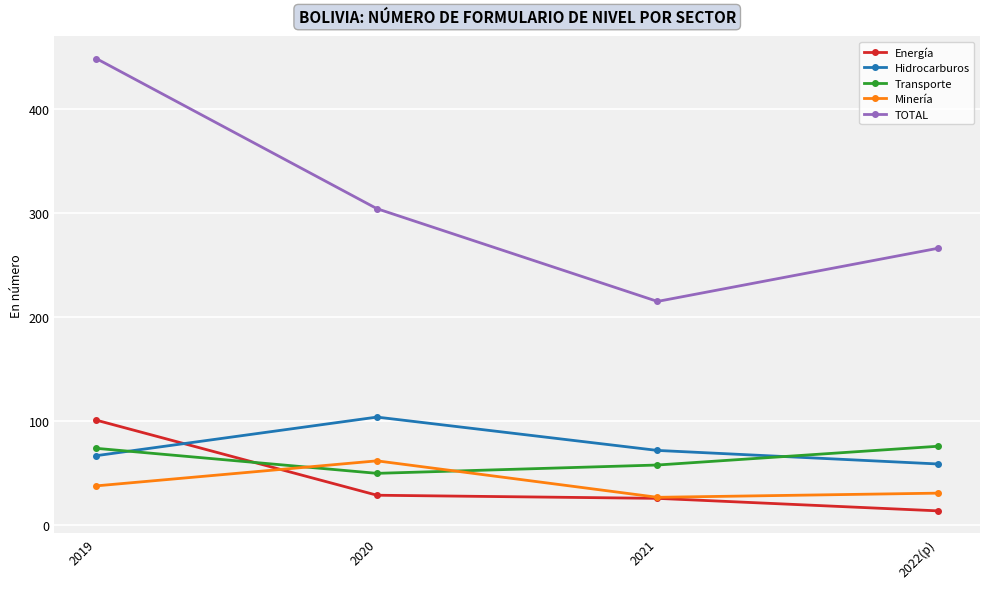

Is it true that Minería equals 46 at 2021?

False